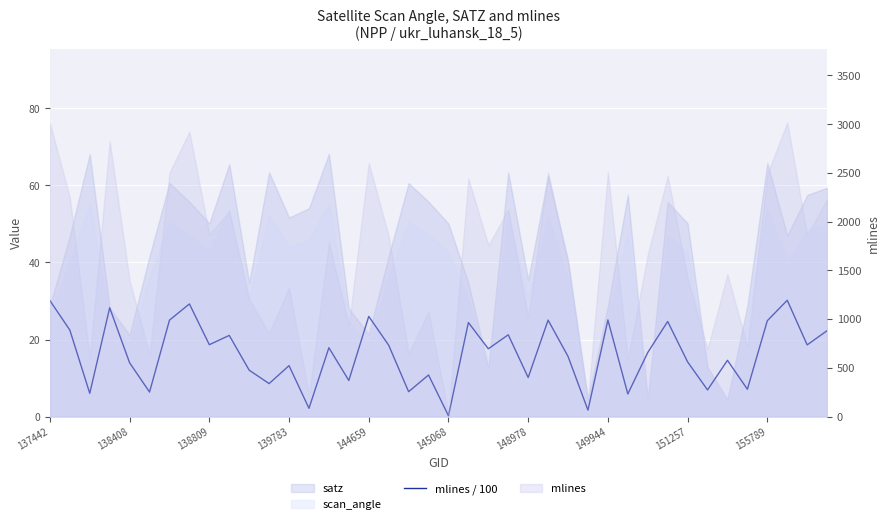

Approximately how many times larger is the value at 35 compared to 26?

0.5